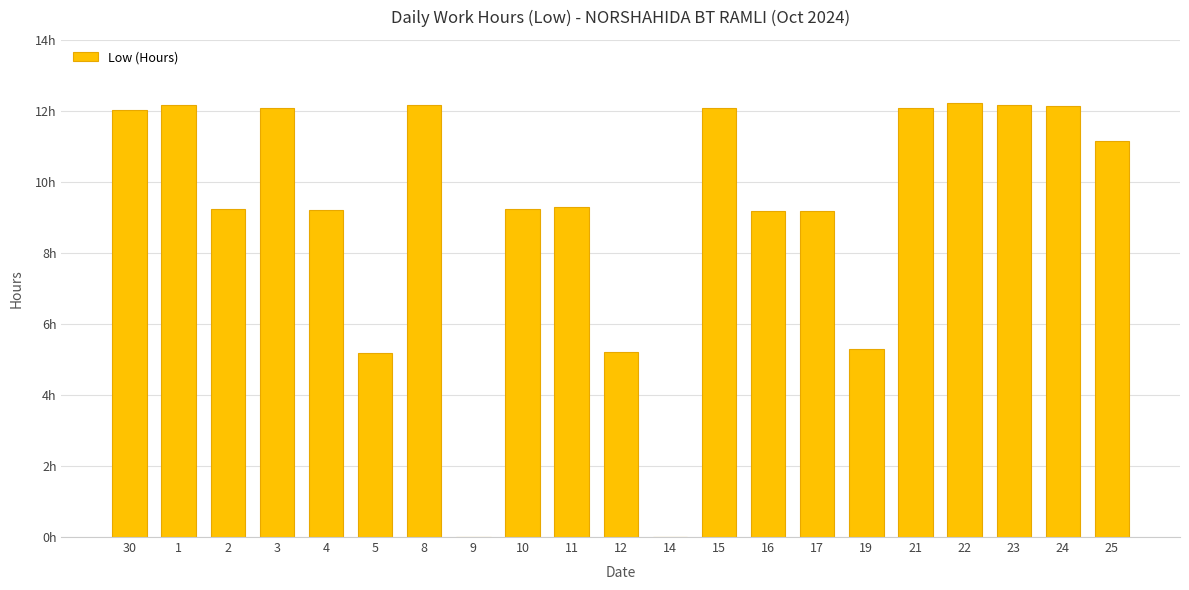

What is the sum of the values at 2 and 9?

9.2